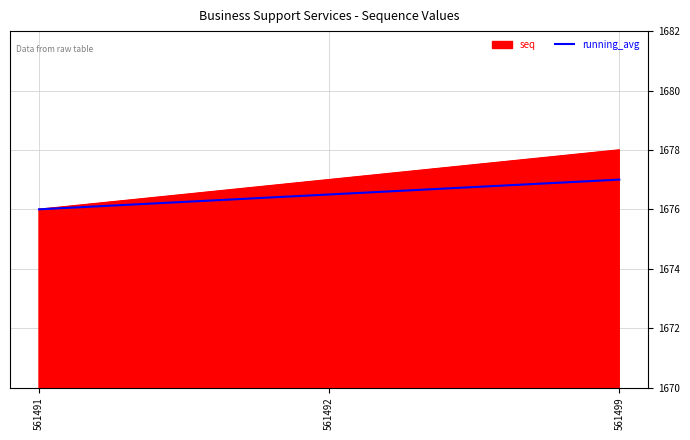

Is the value of running_avg at 561492 greater than the value of seq at 561499?

No